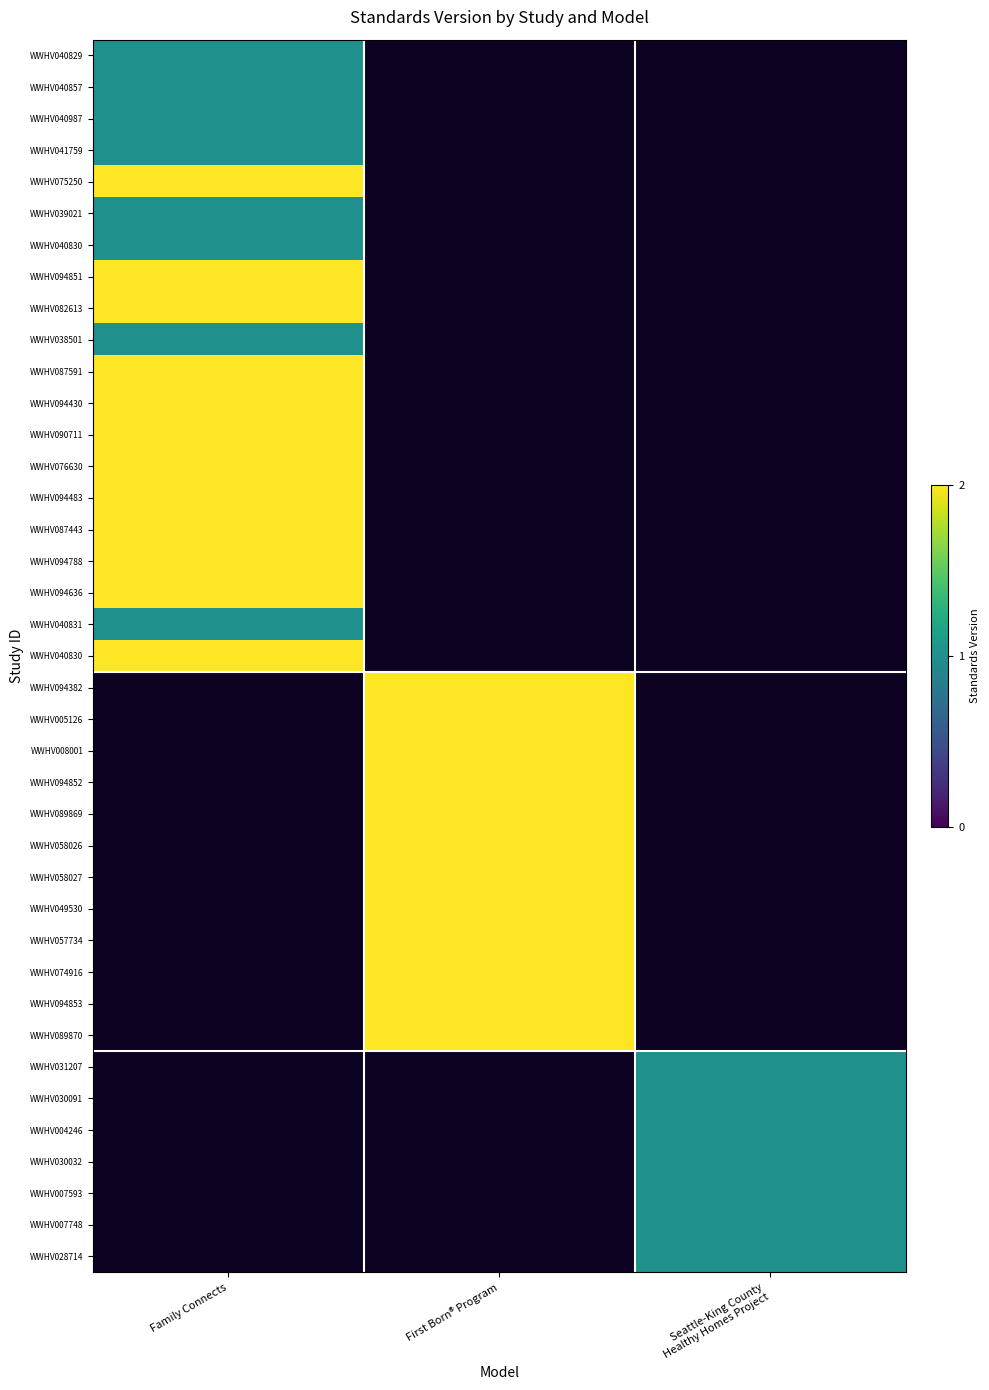

At how many categories does at least one series exceed 1?

2